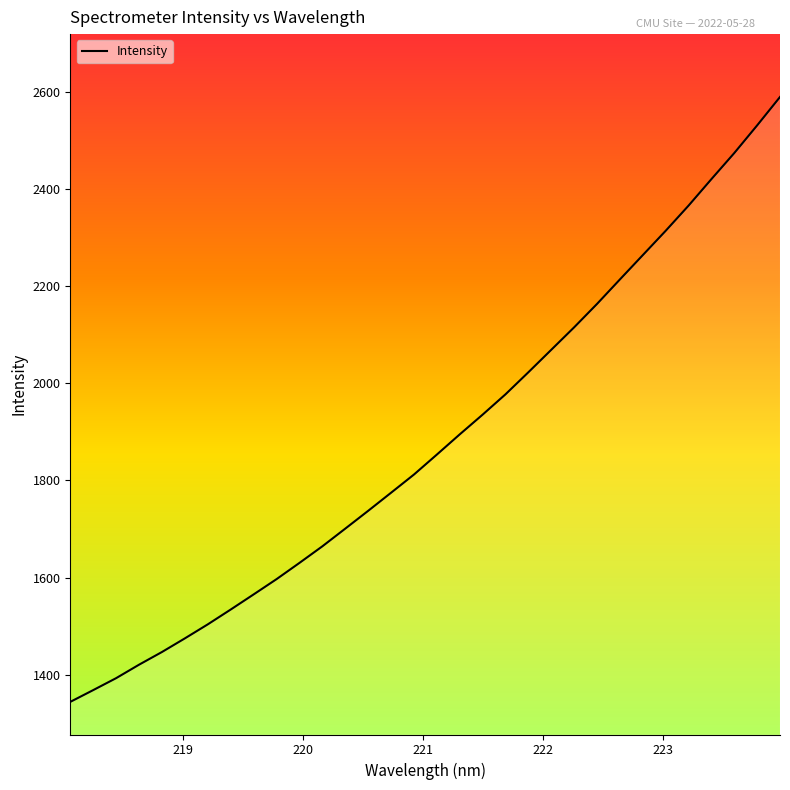

Count the number of values greater than 1853.

16